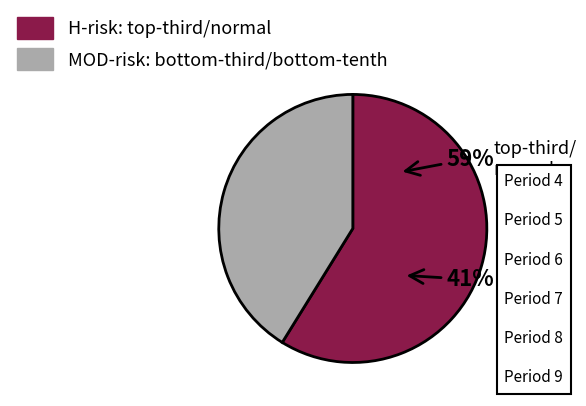

To the nearest percent, what is the average slice percentage?

50%